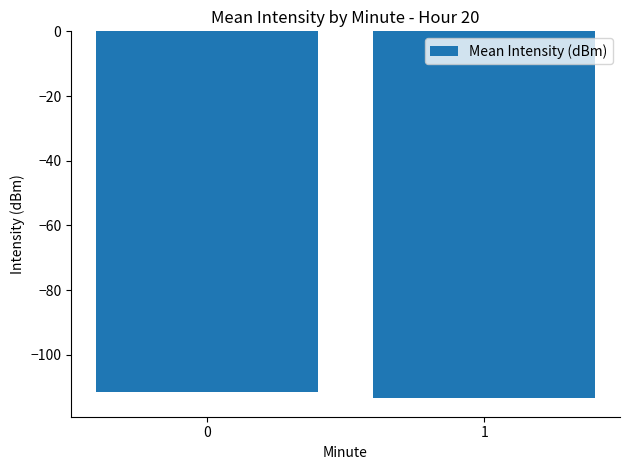

What is the maximum value shown in the chart?

-111.6